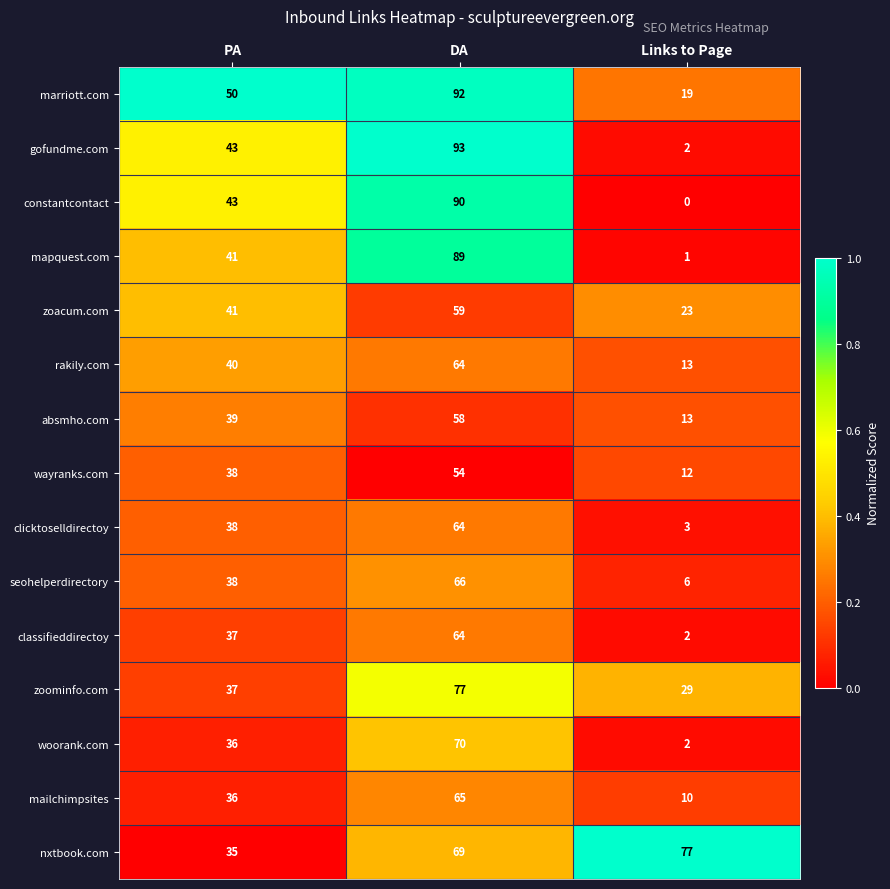

What is the spread (max minus min) of values at PA?

15